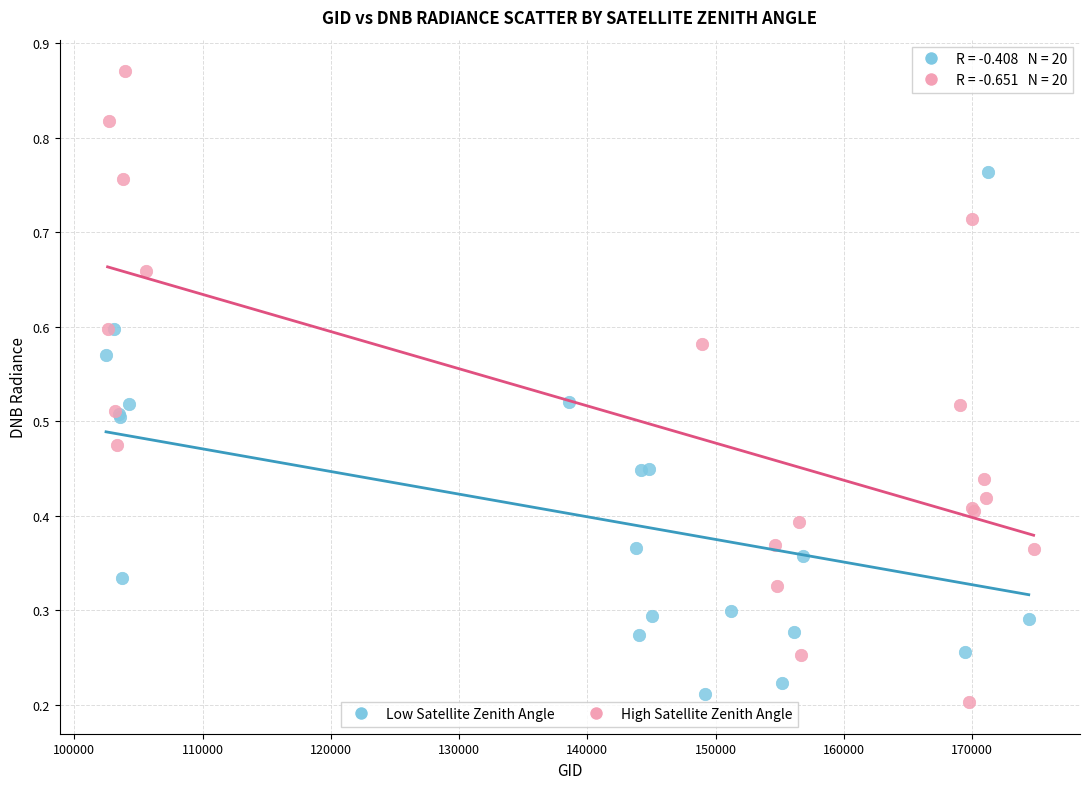

Which series has the largest Y range (max minus min)?

High Satellite Zenith Angle